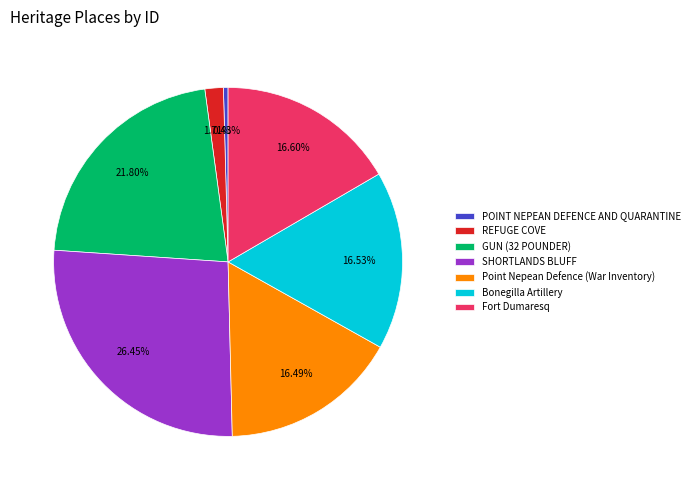

Is there a majority slice in this chart?

No